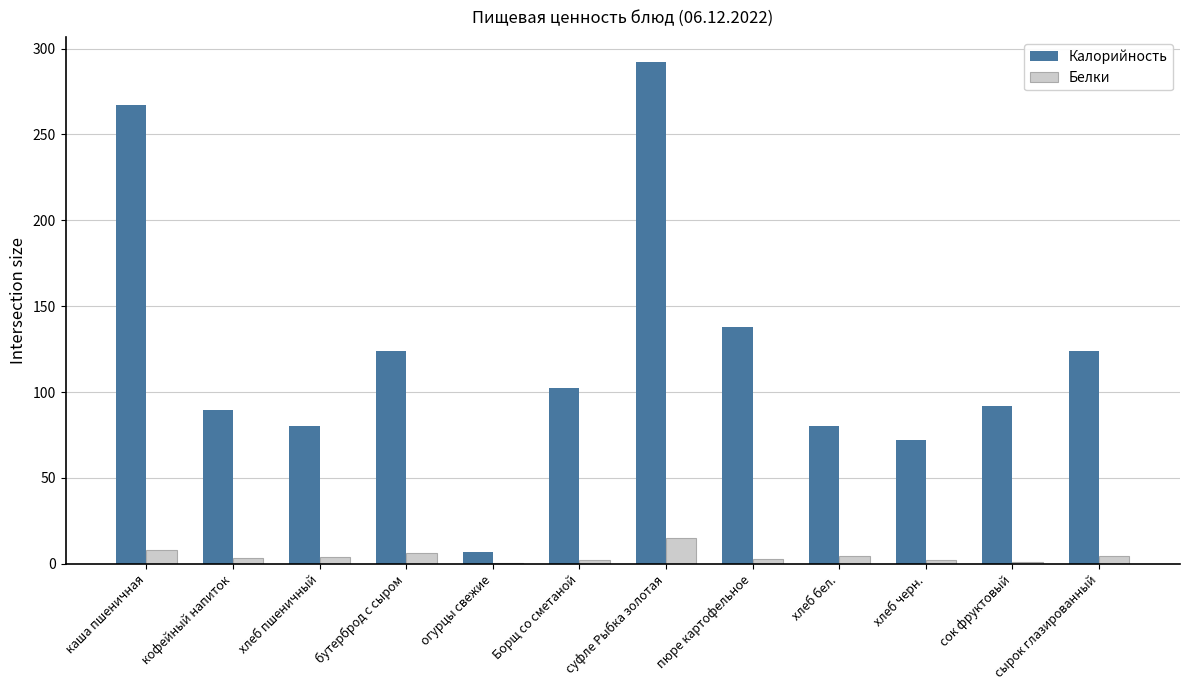

What is the maximum value for Белки?

15.2